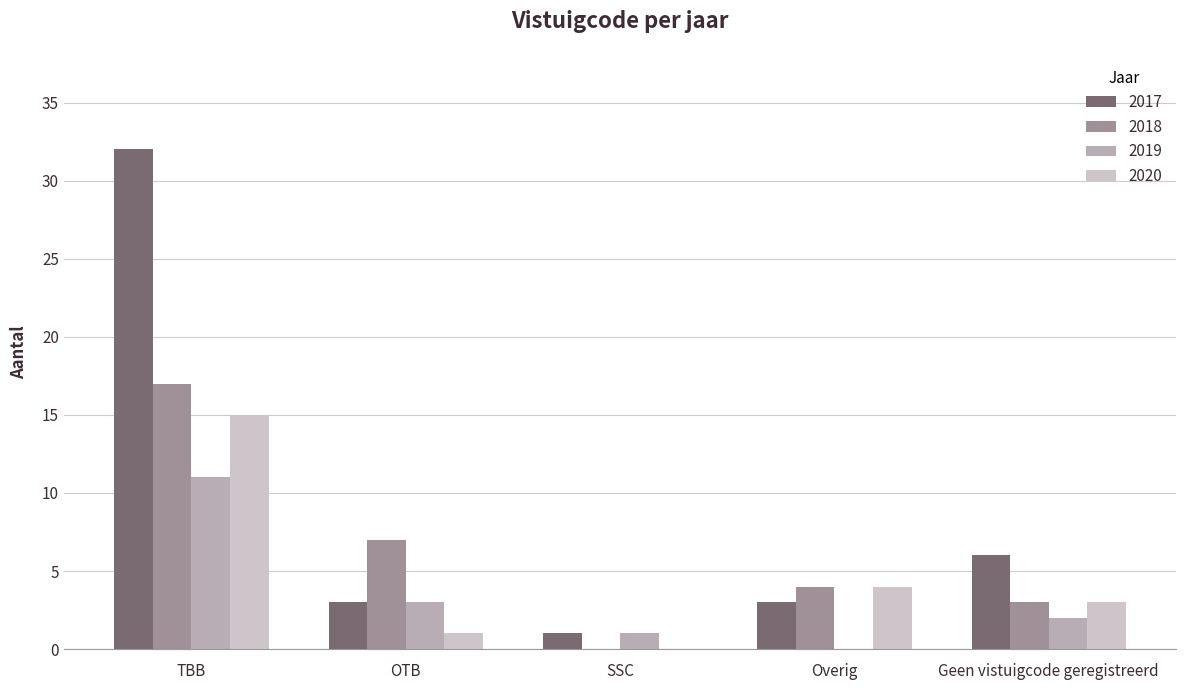

How many groups of bars are there?

5